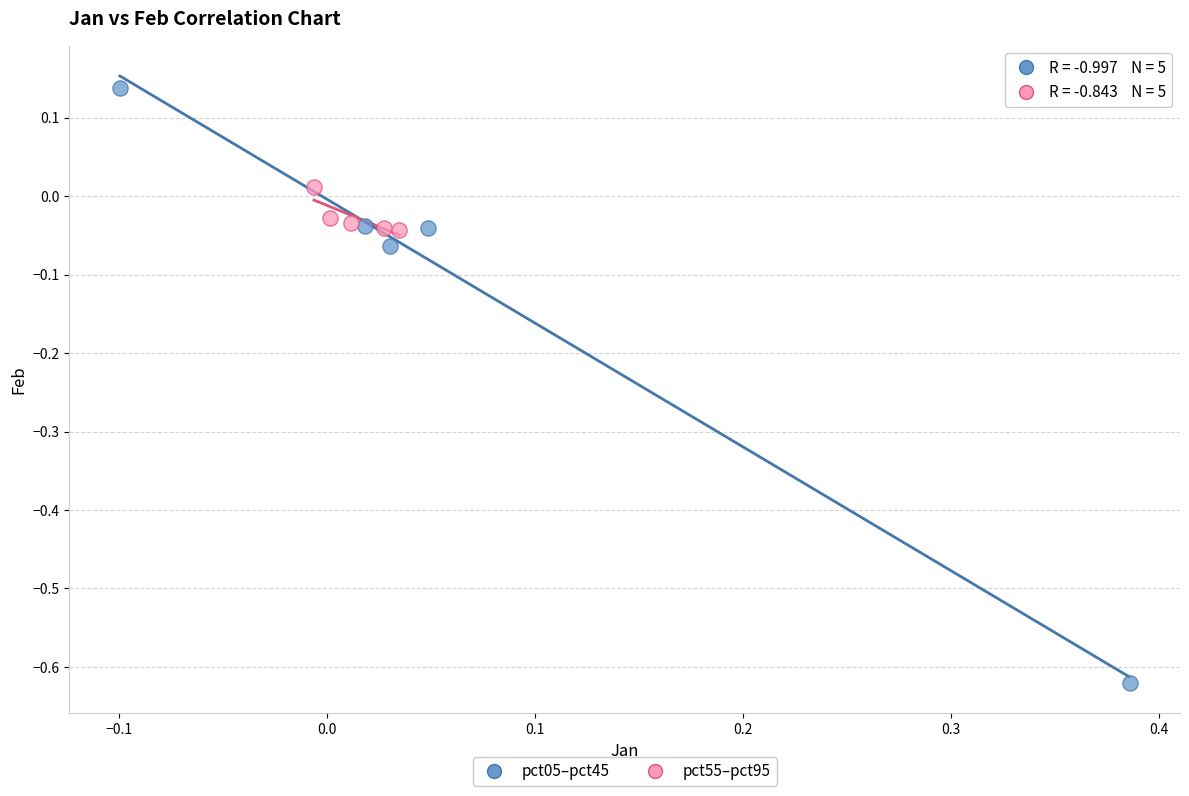

Which series reaches the maximum Y coordinate?

pct05–pct45